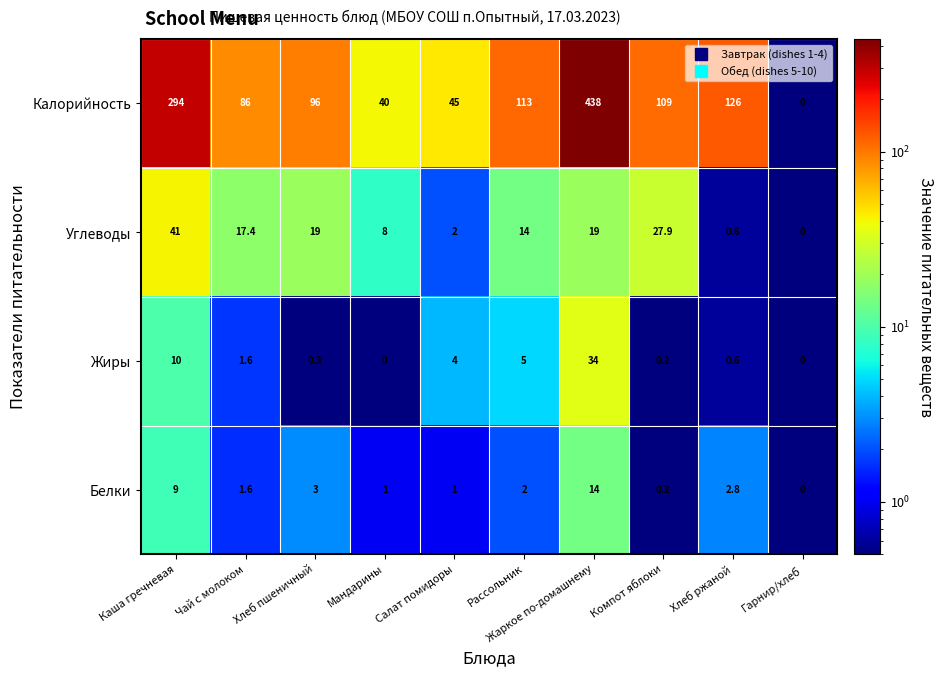

What is the difference between the second highest and minimum values in the Белки series?

9.0